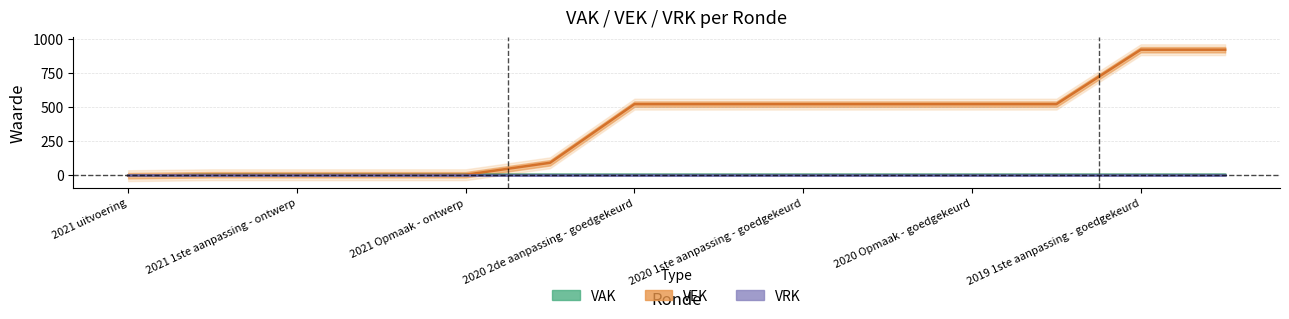

Does the chart display data point markers on the line(s)?

No